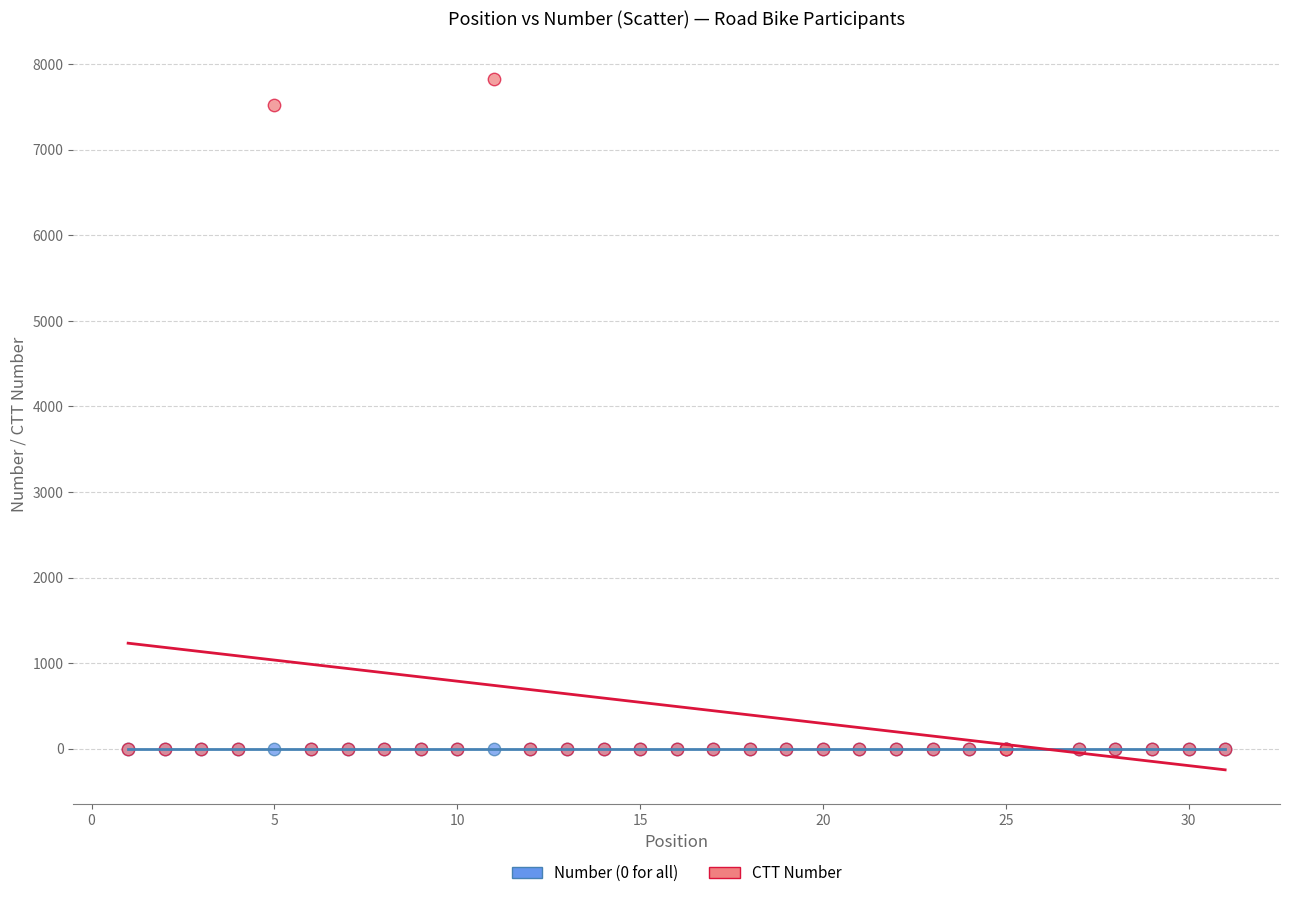

Across all series, what Y value is closest to 3915?

7523.2